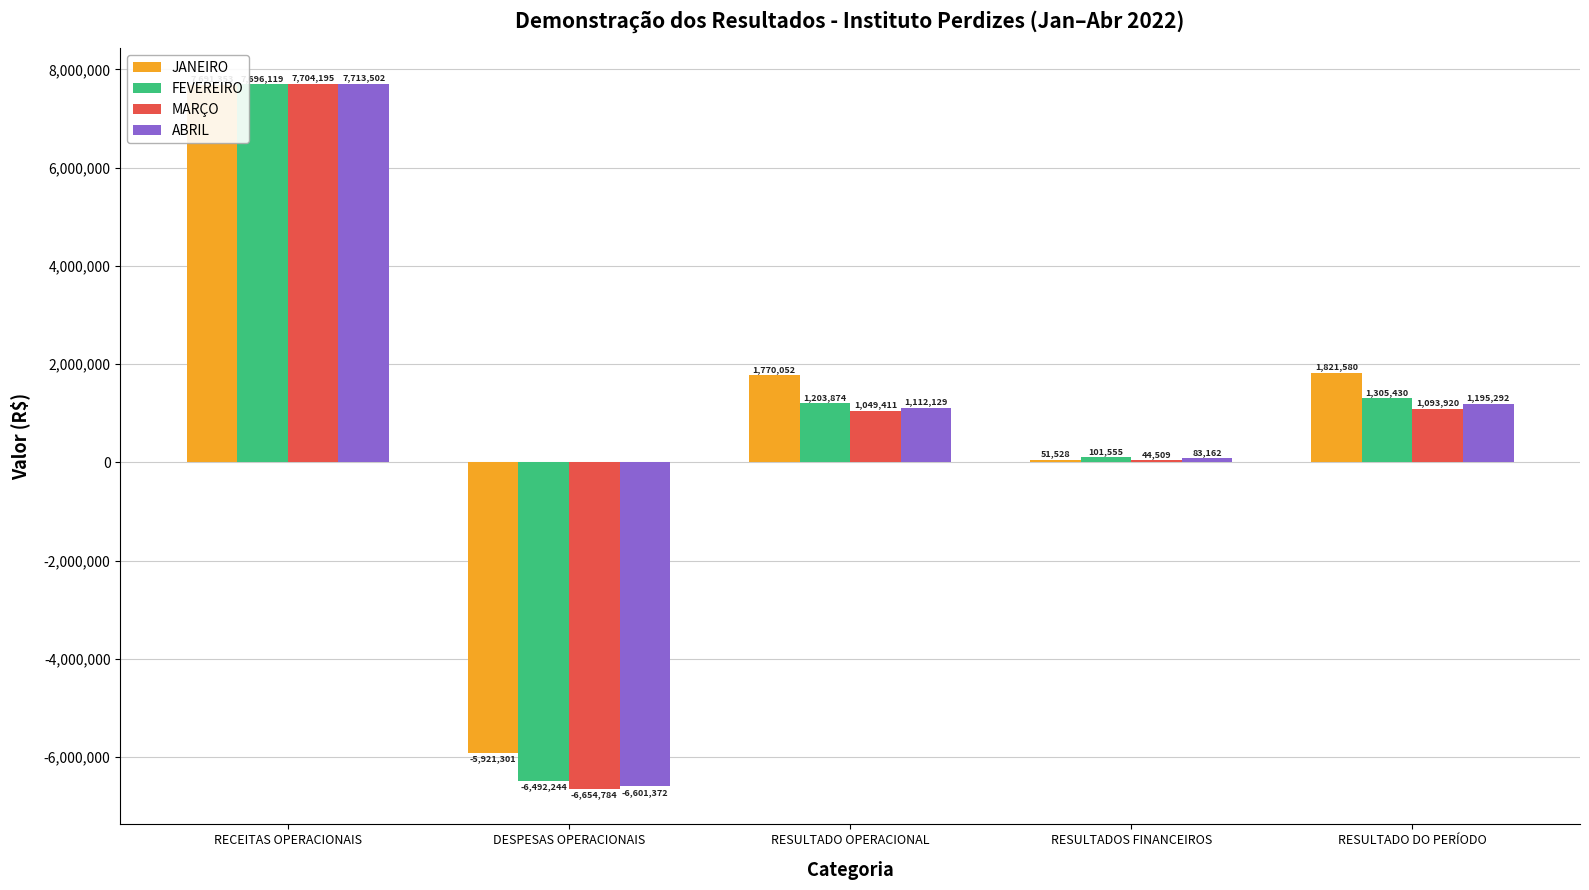

What is the difference between the MARÇO values at RESULTADO DO PERÍODO and DESPESAS OPERACIONAIS?

7748703.6